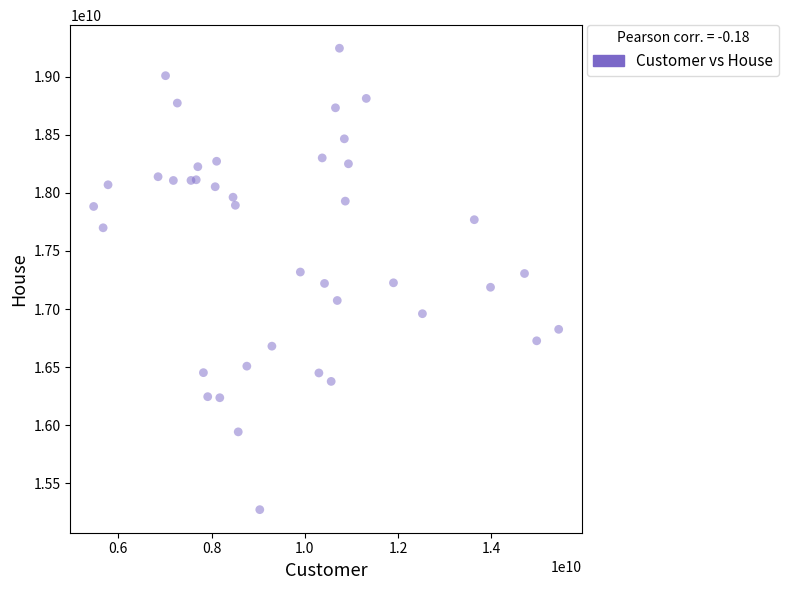

What is the range of Y values (max minus min)?

3974247897.7